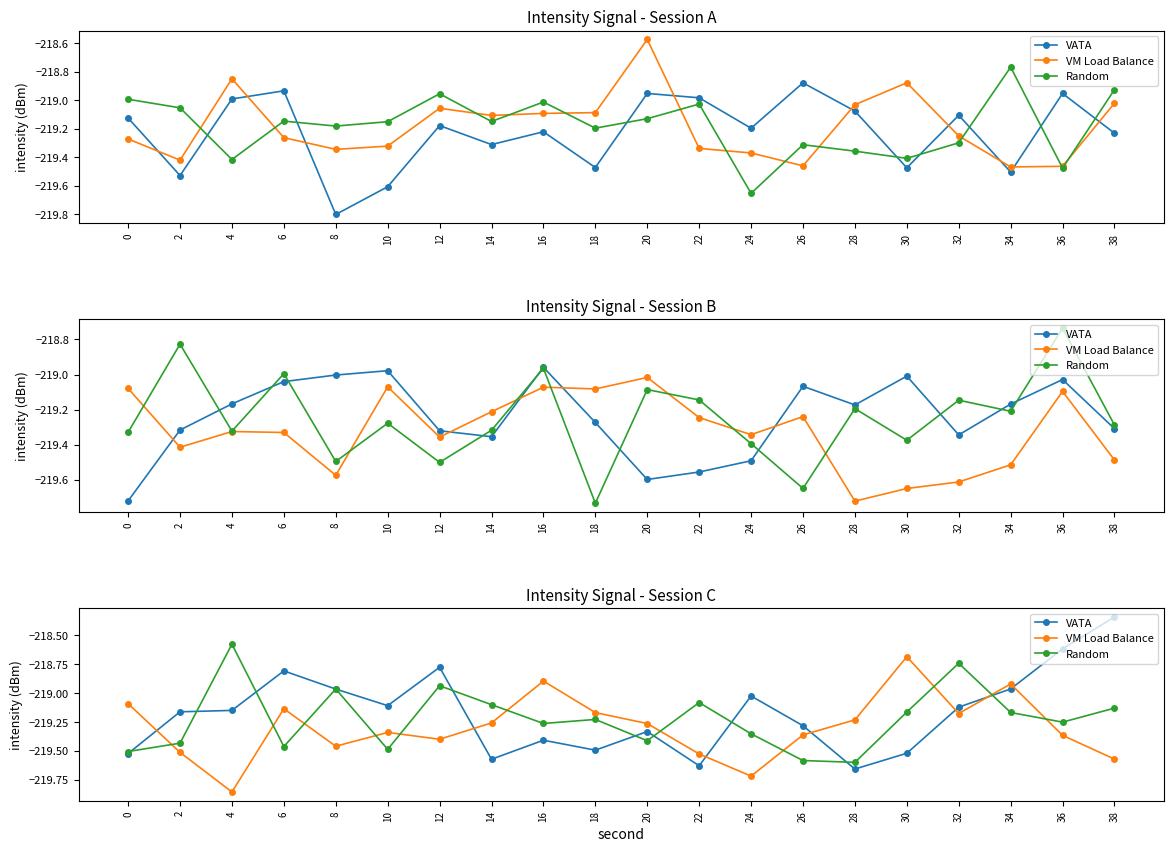

After their last crossing, which series has the higher values: Random or VATA?

VATA